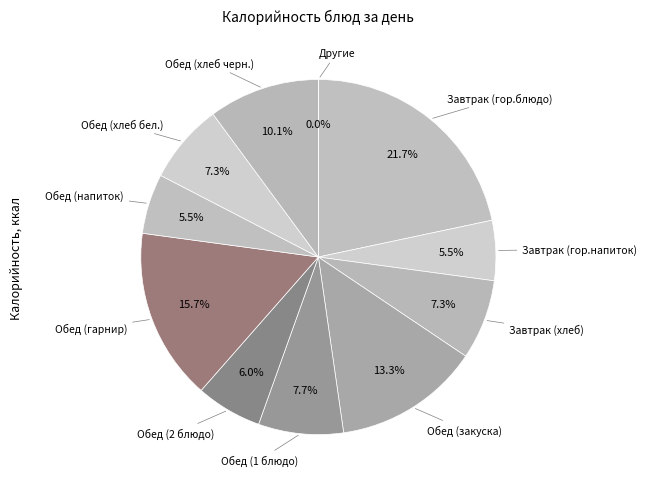

The Обед (закуска) slice represents 27% of the pie. True or false?

False